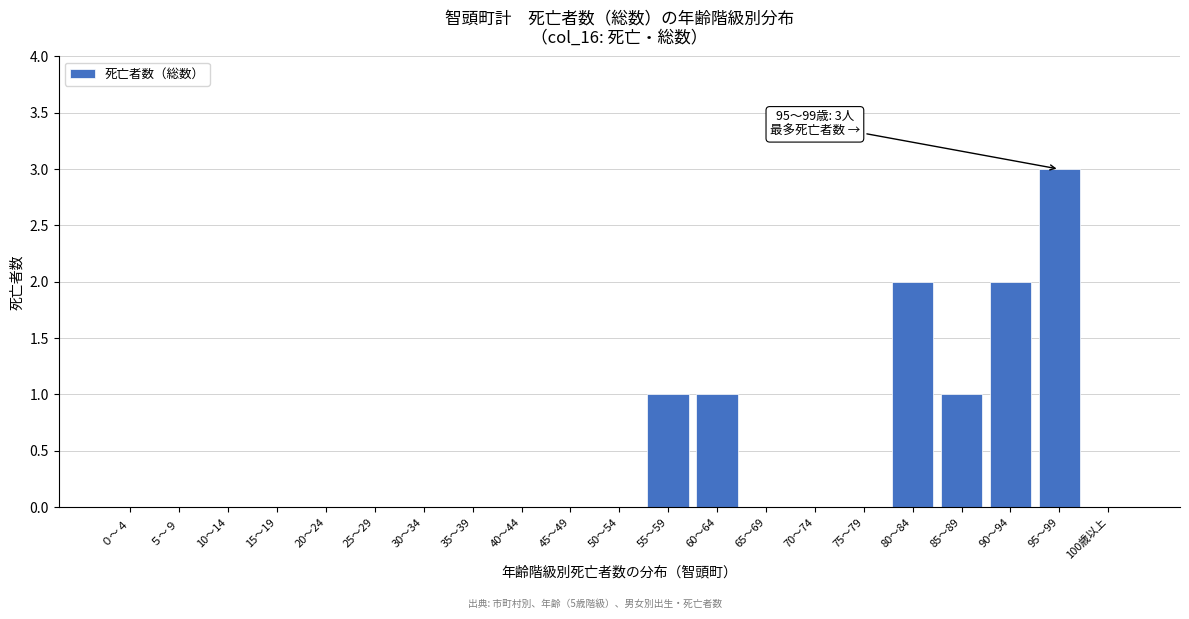

Reading left to right, extract all data points from this chart.

０～４=0	５～９=0	10～14=0	15～19=0	20～24=0	25～29=0	30～34=0	35～39=0	40～44=0	45～49=0	50～54=0	55～59=1	60～64=1	65～69=0	70～74=0	75～79=0	80～84=2	85～89=1	90～94=2	95～99=3	100歳以上=0